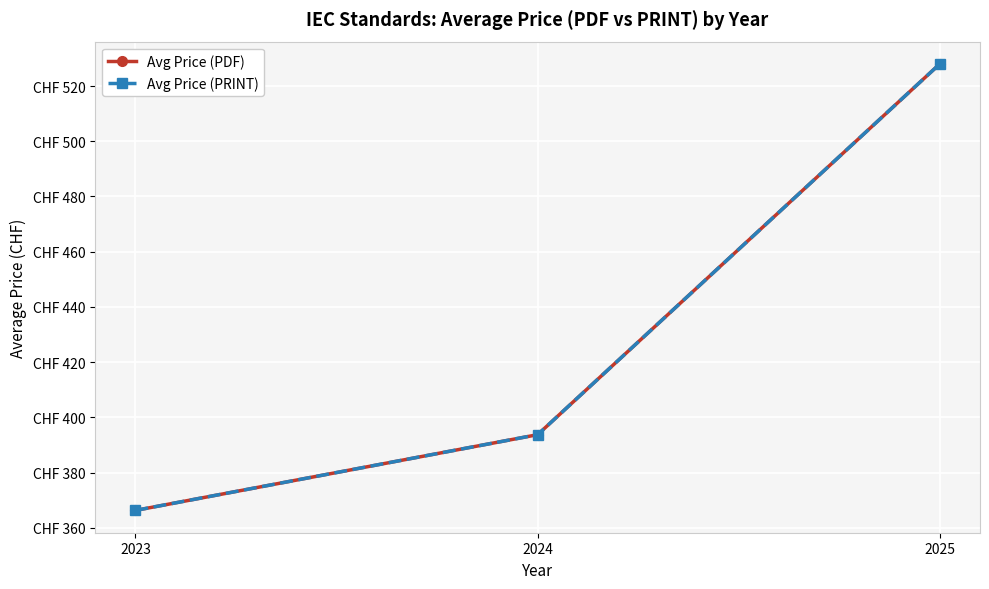

True or false: Avg Price (PDF) has a value of 393.8 at 2024.

True